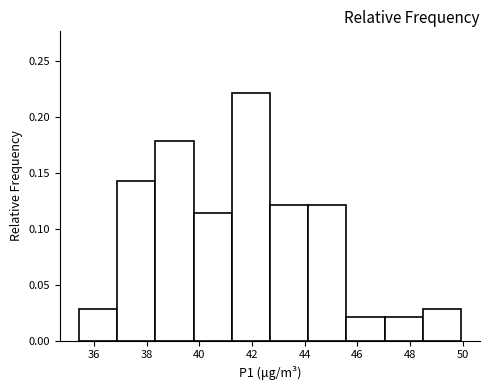

What is the height of the bar covering 48.4 to 50.0 on the x-axis? Neither the bar edges nor the heights are printed on the chart, so give them approximately, as read against the axes.

0.030